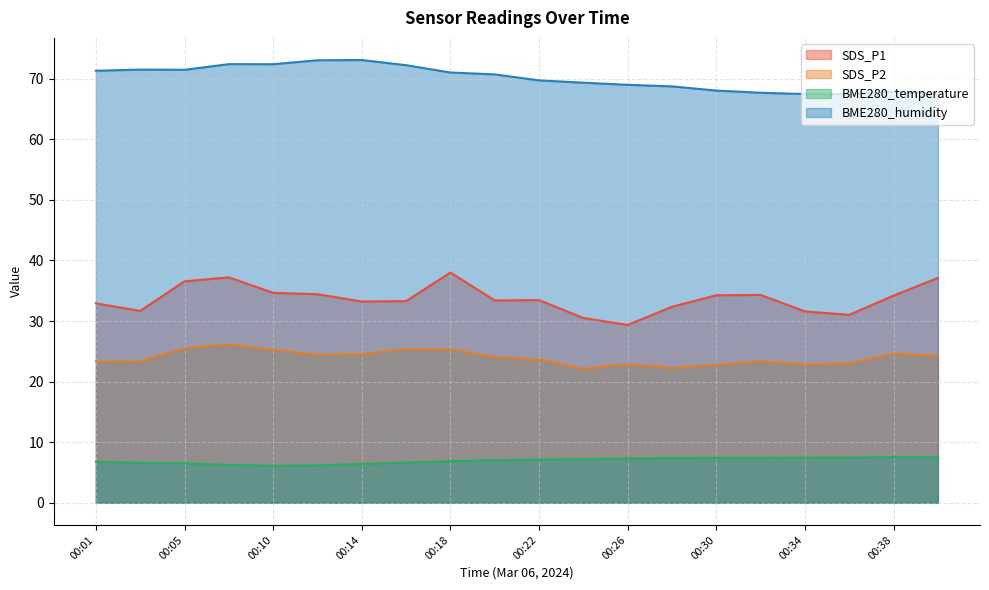

Reading left to right, what are all the values shown in this chart?

SDS_P1: 00:01=32.9	00:03=31.7	00:05=36.5	00:08=37.2	00:10=34.6	00:12=34.4	00:14=33.2	00:16=33.3	00:18=38.0	00:20=33.4	00:22=33.5	00:24=30.5	00:26=29.4	00:28=32.4	00:30=34.2	00:32=34.3	00:34=31.6	00:36=31.0	00:38=34.2	00:40=37.1
SDS_P2: 00:01=23.3	00:03=23.3	00:05=25.5	00:08=26.1	00:10=25.2	00:12=24.4	00:14=24.6	00:16=25.4	00:18=25.3	00:20=24.1	00:22=23.6	00:24=22.1	00:26=22.9	00:28=22.2	00:30=22.8	00:32=23.4	00:34=22.8	00:36=23.0	00:38=24.6	00:40=24.2
BME280_temperature: 00:01=6.8	00:03=6.6	00:05=6.5	00:08=6.2	00:10=6.1	00:12=6.2	00:14=6.4	00:16=6.7	00:18=6.9	00:20=7.0	00:22=7.1	00:24=7.2	00:26=7.3	00:28=7.4	00:30=7.4	00:32=7.4	00:34=7.5	00:36=7.5	00:38=7.5	00:40=7.5
BME280_humidity: 00:01=71.3	00:03=71.5	00:05=71.5	00:08=72.4	00:10=72.4	00:12=73.0	00:14=73.1	00:16=72.2	00:18=71.0	00:20=70.7	00:22=69.7	00:24=69.3	00:26=69.0	00:28=68.7	00:30=68.0	00:32=67.7	00:34=67.5	00:36=67.4	00:38=67.9	00:40=67.5